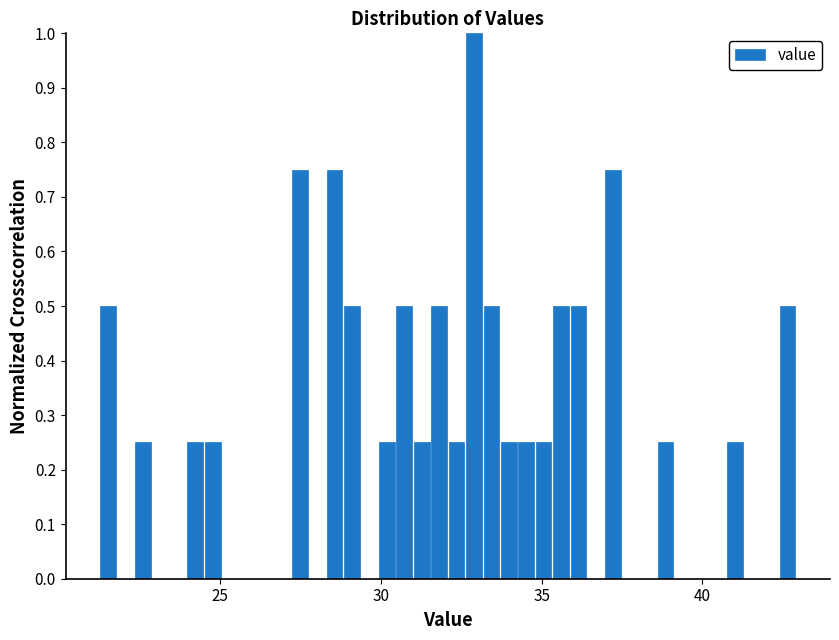

Around what value on the x-axis is the tallest bar? Give the approximate position of its centre, as read against the axis.

33.0